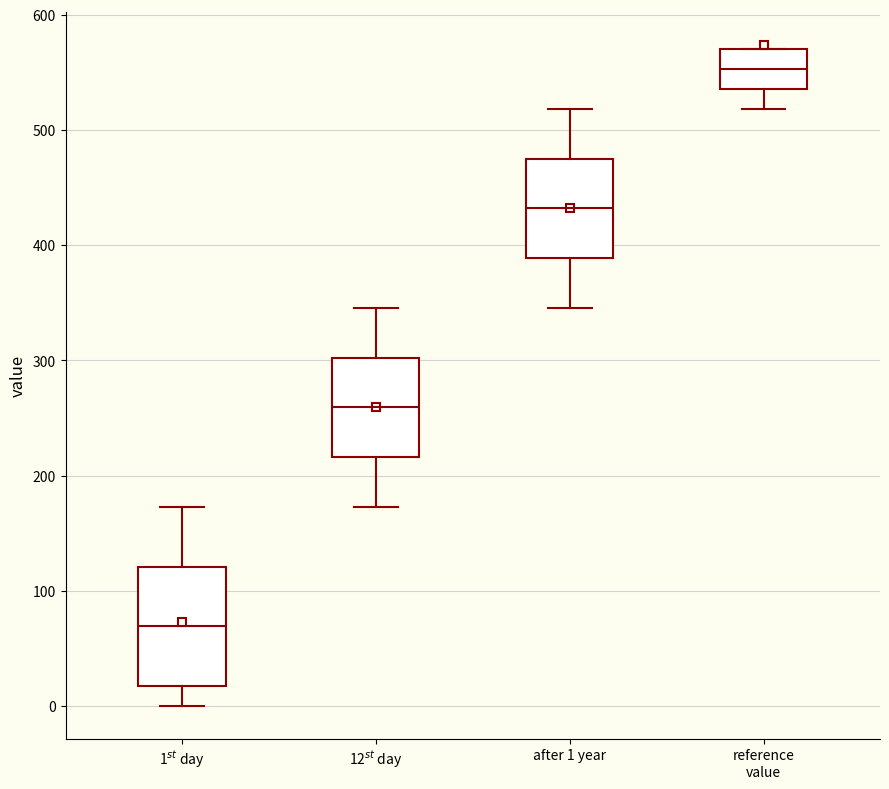

Which box is the tallest, from its lower edge to its upper edge?

1$^{st}$ day